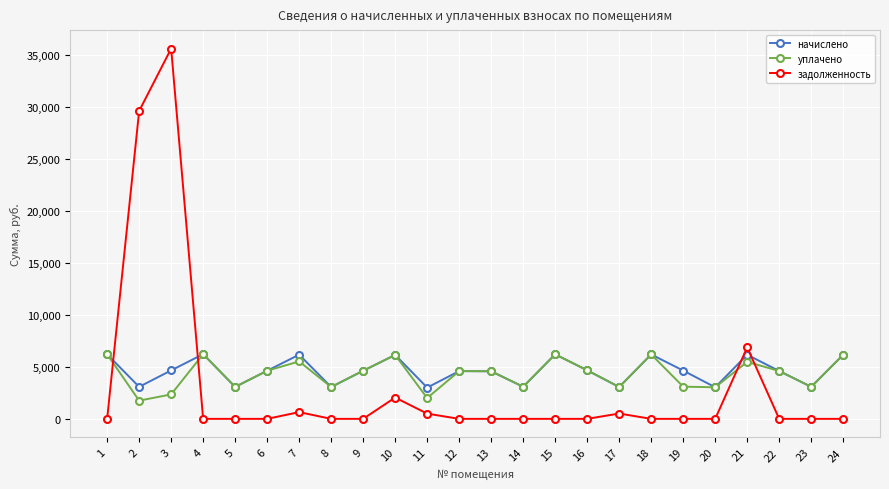

True or false: уплачено has more than 2 interior local peaks.

True